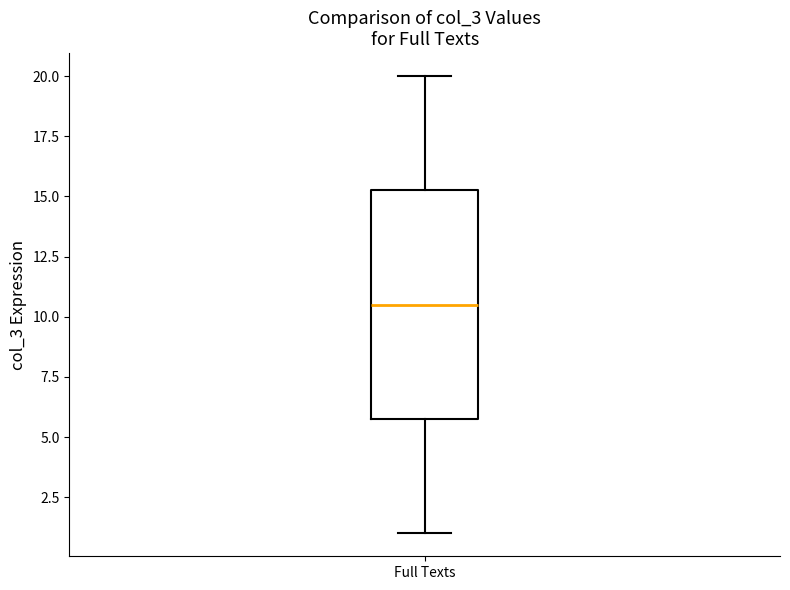

Where is the lower edge of the box for Full Texts on the y-axis? The values are not printed on the chart, so give them approximately, as read against the axis.

6.0